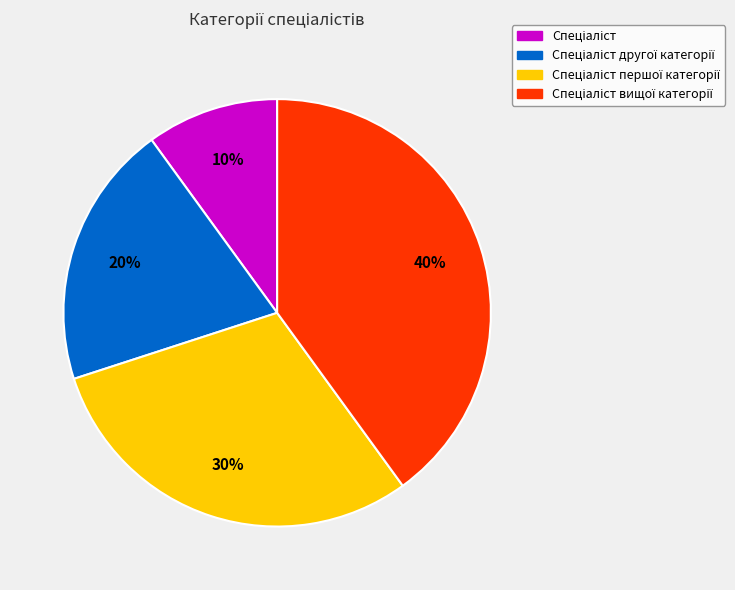

Does any single category account for the majority?

No